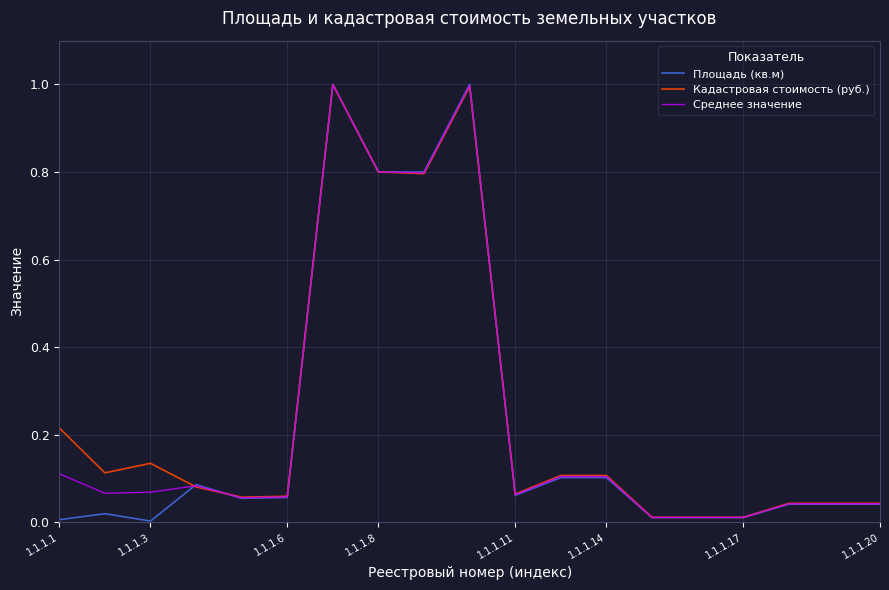

What is the greatest value displayed?

1.0